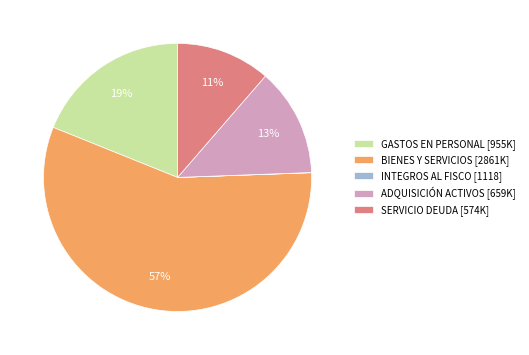

Is it true that BIENES Y SERVICIOS [2861K] is 47% of the pie?

False